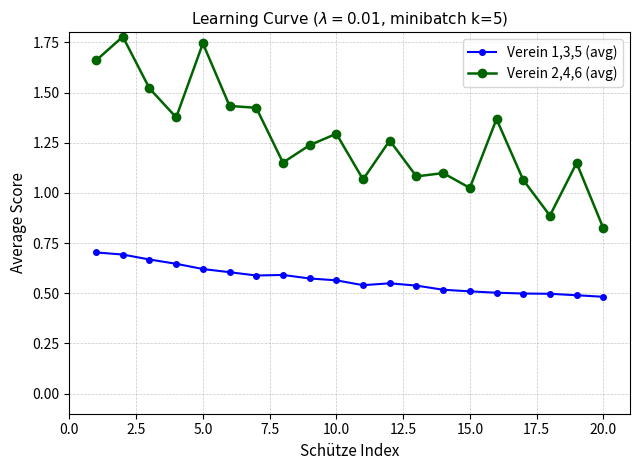

Which series has the largest total across all categories?

Verein 2,4,6 (avg)